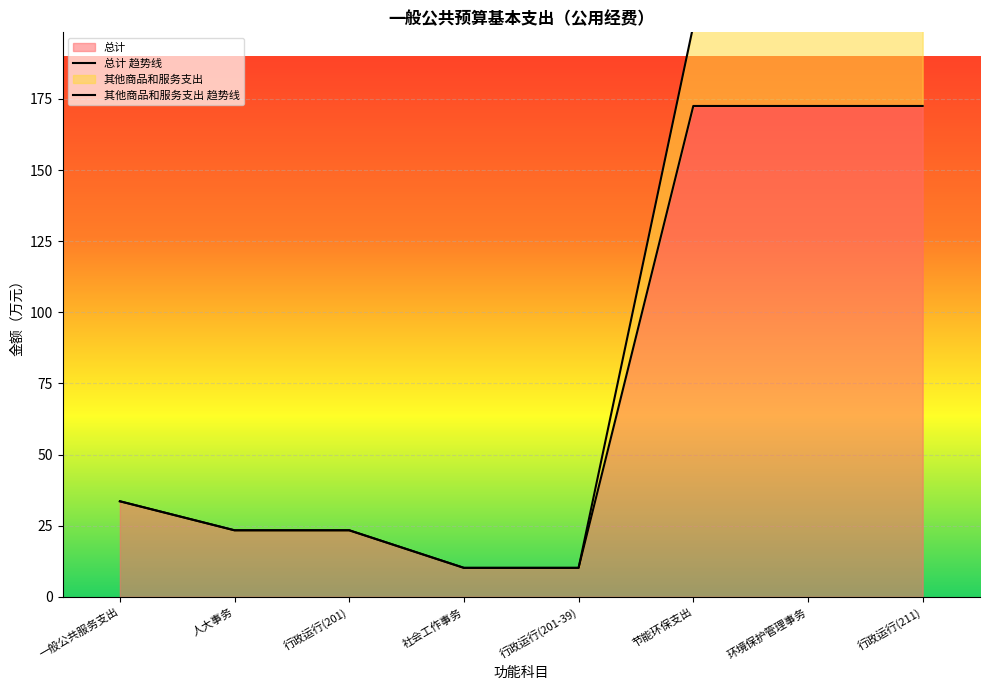

At which label is 其他商品和服务支出 closest to 105?

一般公共服务支出